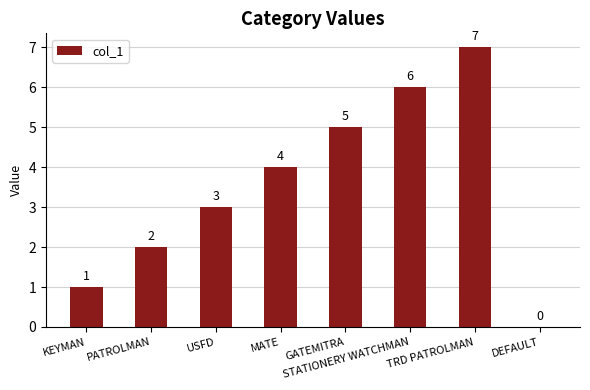

How many values are between 2 and 6?

5